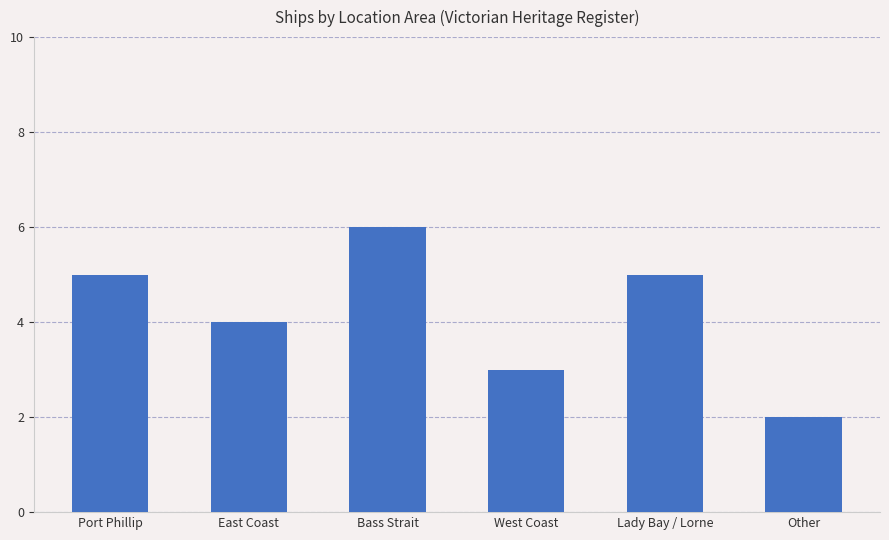

What is the sum of all values?

25